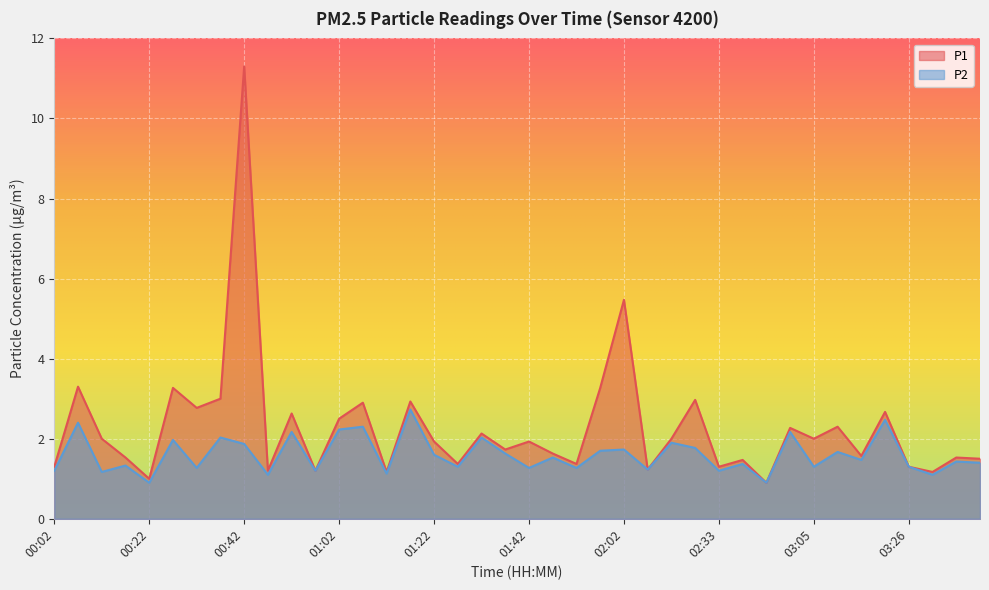

The P2 series shows 0.5 at 01:57. True or false?

False